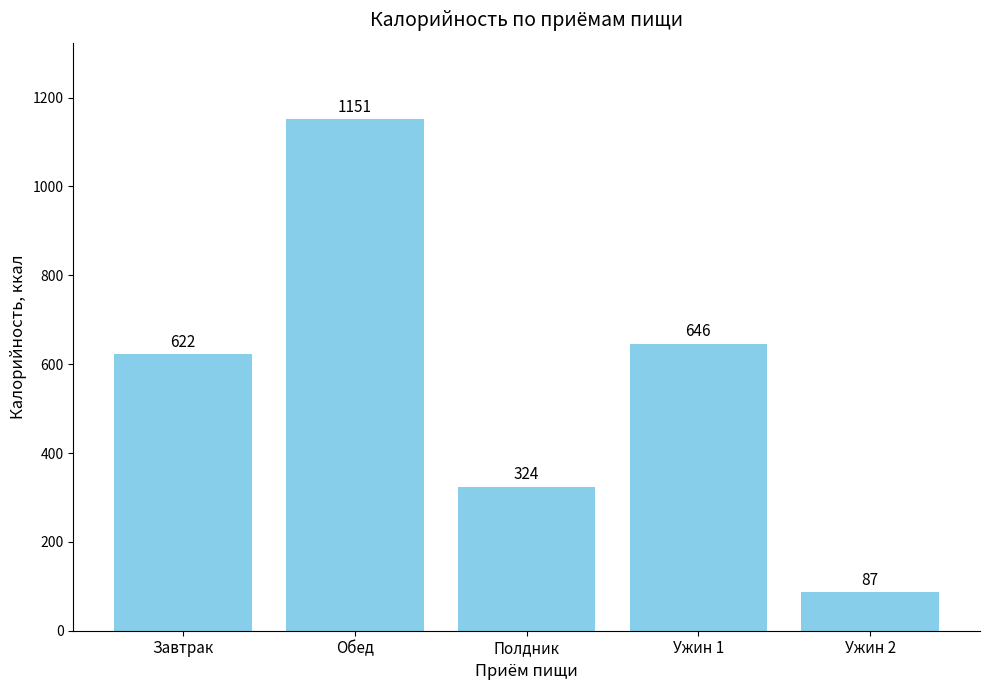

Which label corresponds to the smallest value in the chart?

Ужин 2